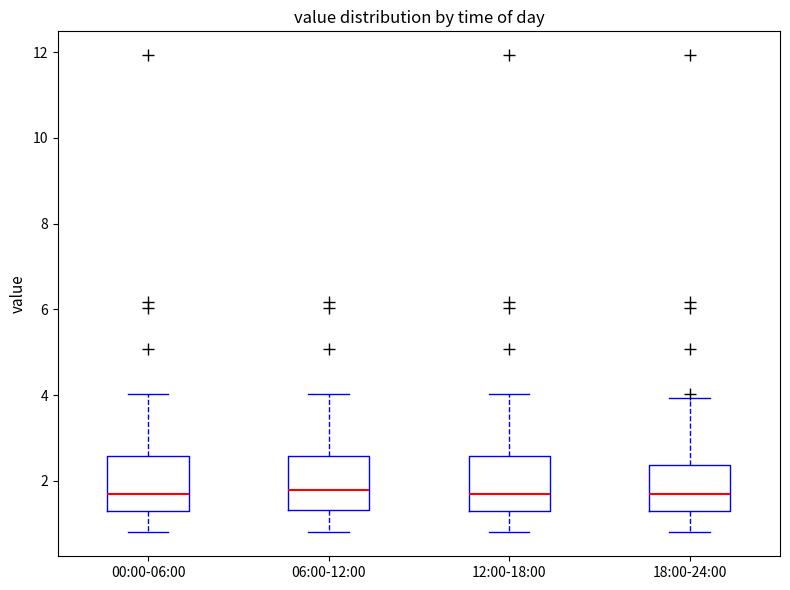

Where does the median line of the box for 12:00-18:00 sit on the y-axis? The values are not printed on the chart, so give them approximately, as read against the axis.

1.8